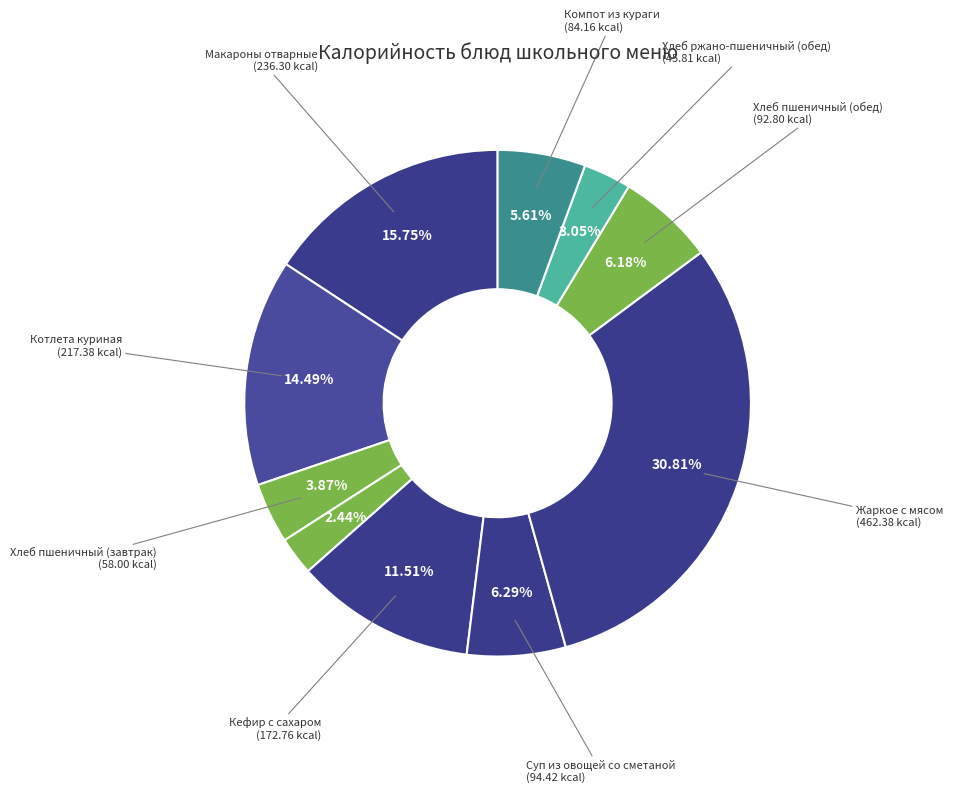

How many slices are in this pie chart?

10